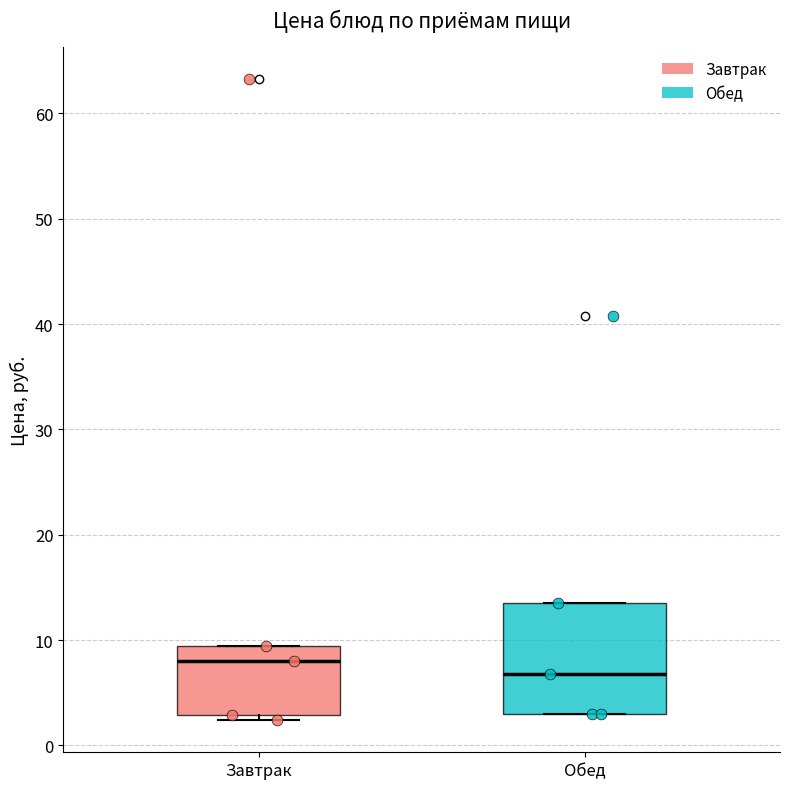

Reading left to right, transcribe this box plot: for each box, give where its median line is, the range the box spans, and where its two whiskers end, as read against the y-axis. The values are not printed on the chart, so give them approximately, as read against the axis.

Завтрак: median 8, box 3 to 9, whiskers 2 to 9
Обед: median 7, box 3 to 14, whiskers 3 to 14